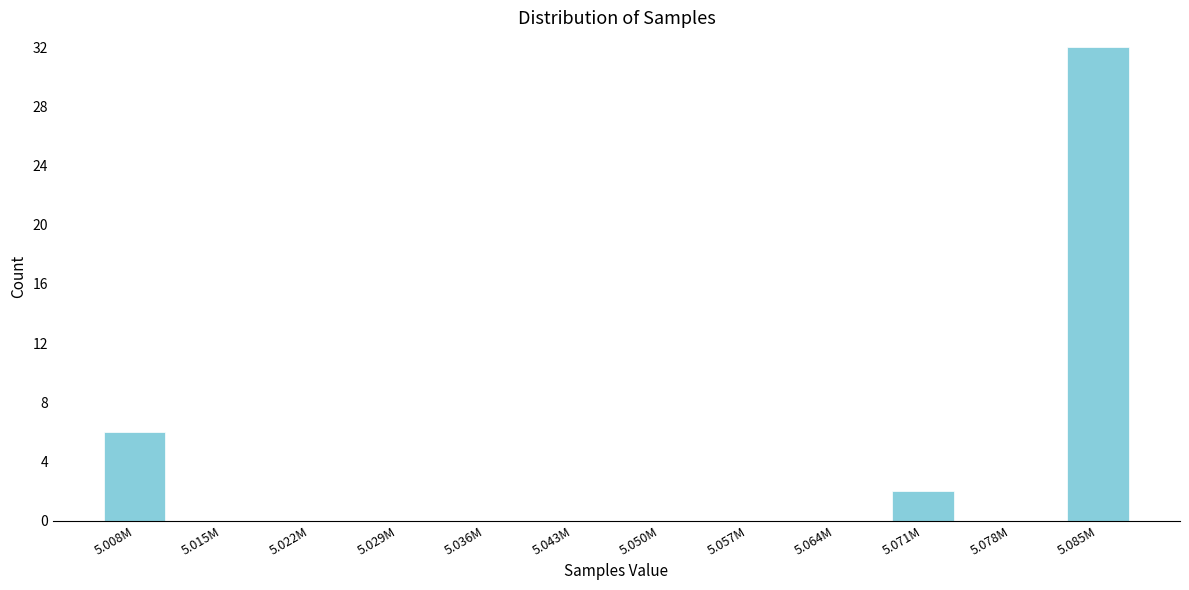

Reading left to right, what are all the values shown in this chart?

5.008M=6	5.015M=0	5.022M=0	5.029M=0	5.036M=0	5.043M=0	5.050M=0	5.057M=0	5.064M=0	5.071M=2	5.078M=0	5.085M=32